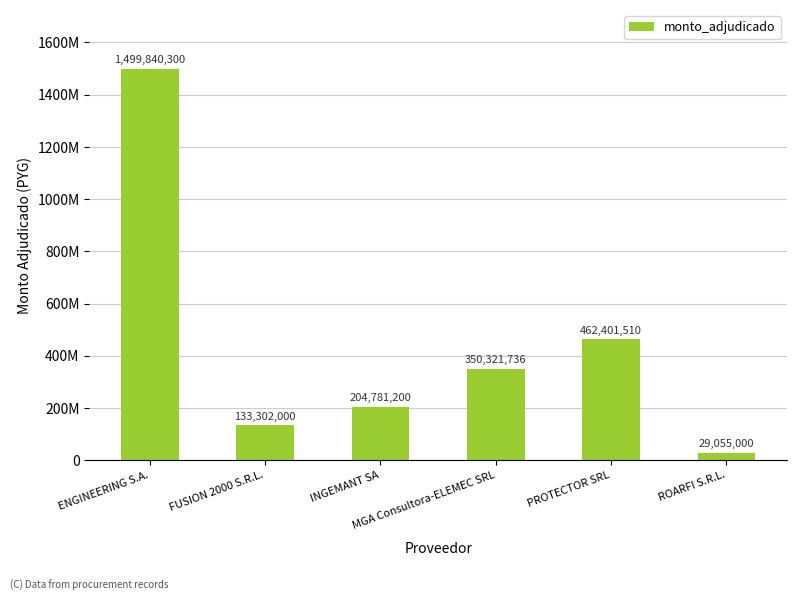

List the labels in order of value, largest first.

ENGINEERING S.A., PROTECTOR SRL, MGA Consultora-ELEMEC SRL, INGEMANT SA, FUSION 2000 S.R.L., ROARFI S.R.L.